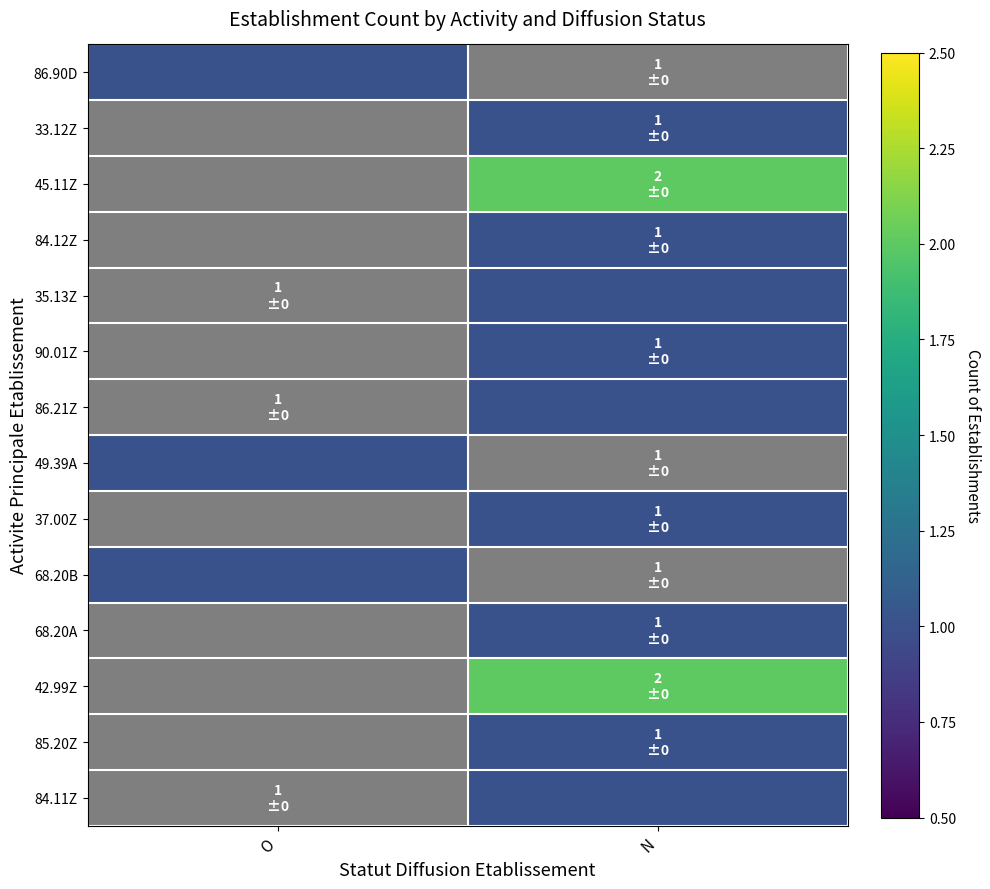

At how many categories does at least one series exceed 1?

1